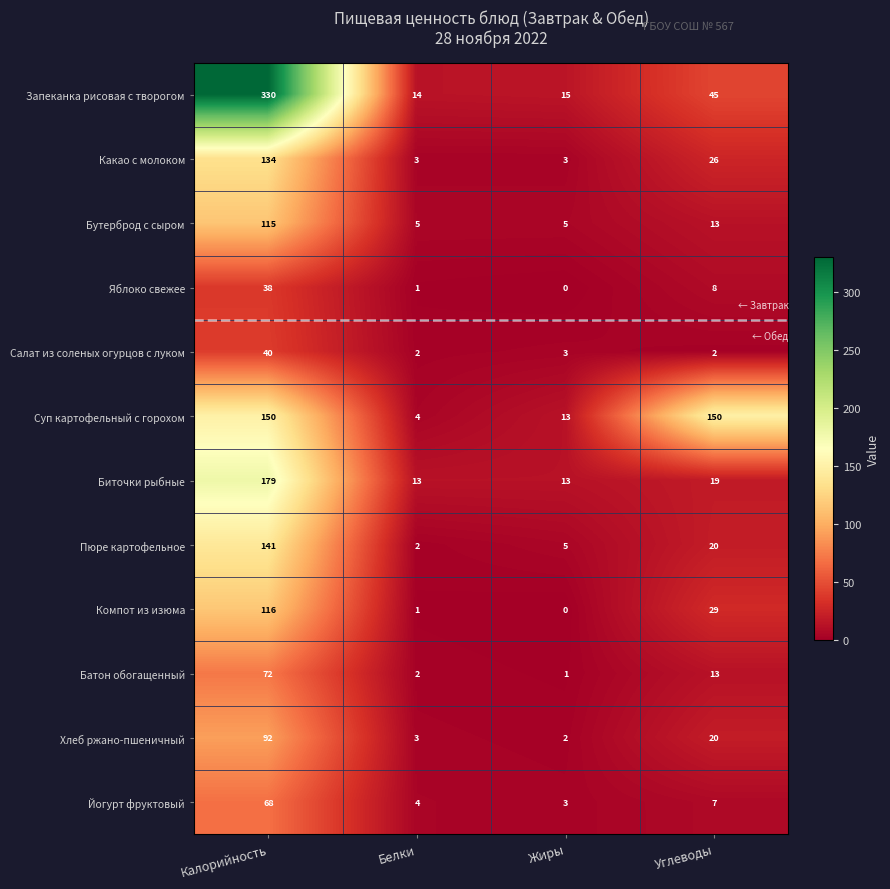

How many data points in Пюре картофельное are less than 20?

2